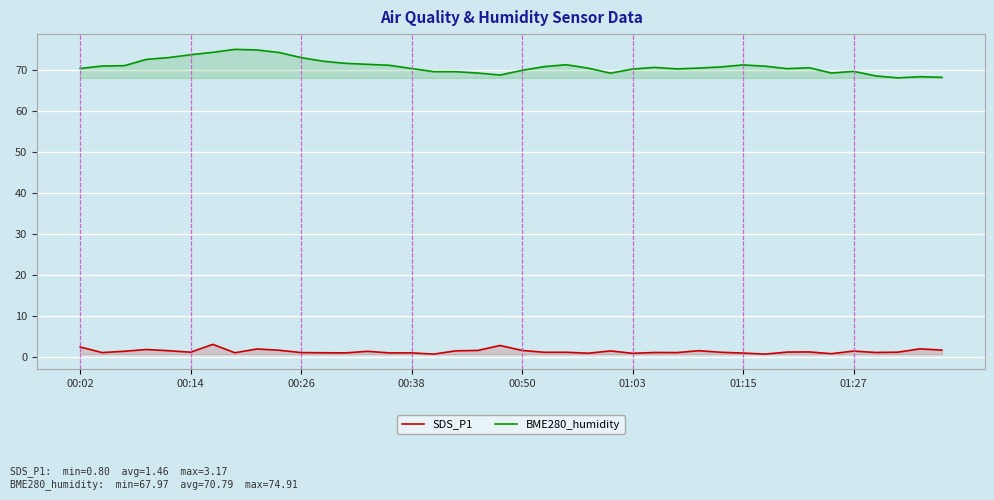

Which series has the largest total across all categories?

BME280_humidity